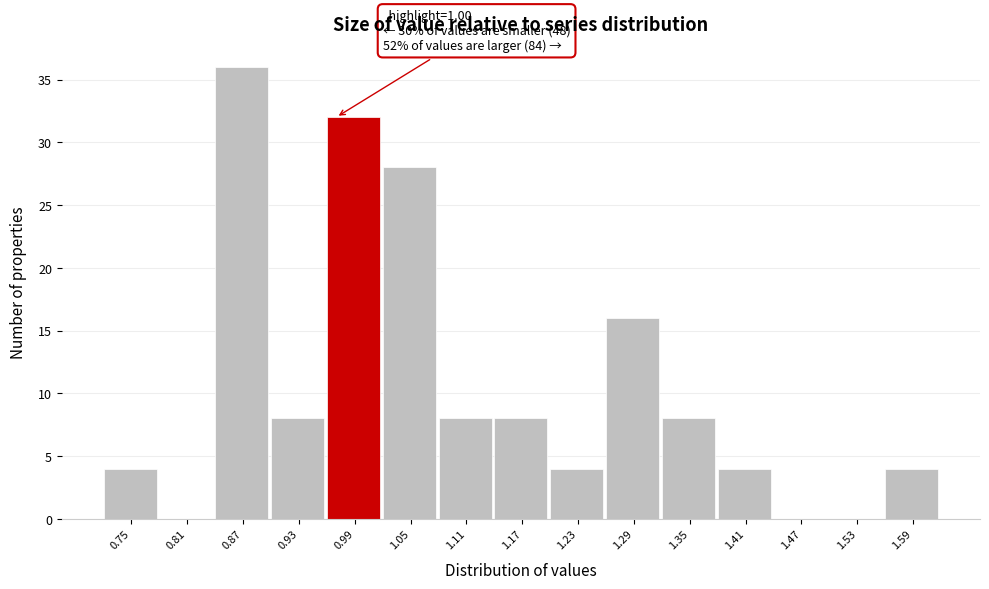

Reading left to right, extract all data points from this chart.

0.75=4	0.81=0	0.87=36	0.93=8	0.99=32	1.05=28	1.11=8	1.17=8	1.23=4	1.29=16	1.35=8	1.41=4	1.47=0	1.53=0	1.59=4